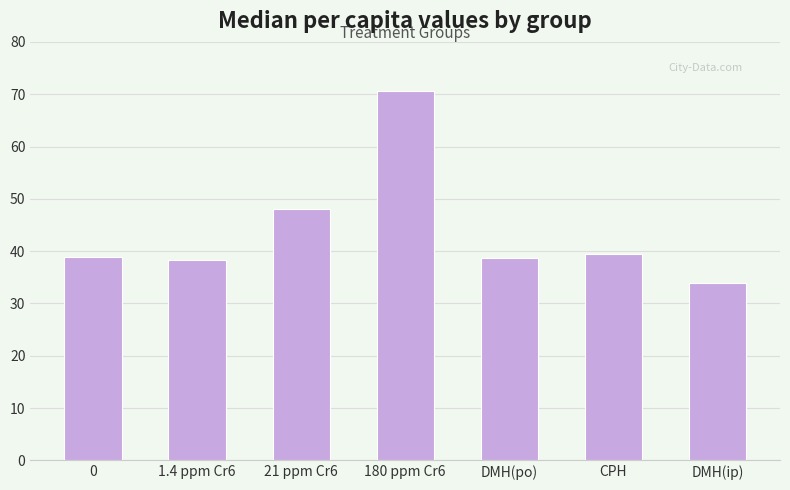

True or false: the data shows 58.3 at 0.

False